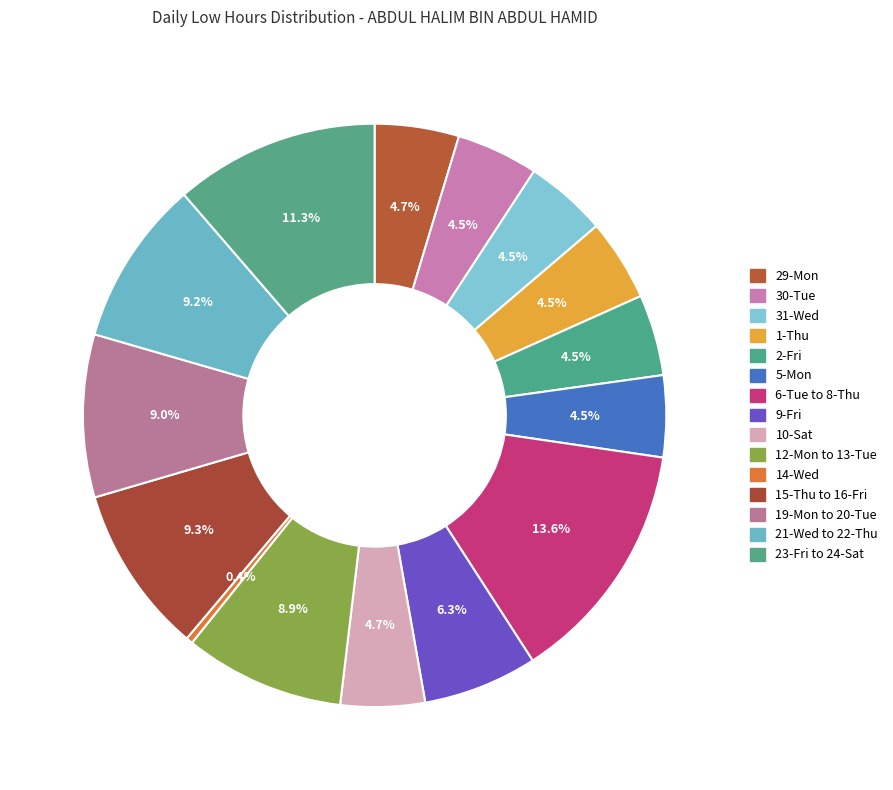

Count the number of slices in the pie.

15